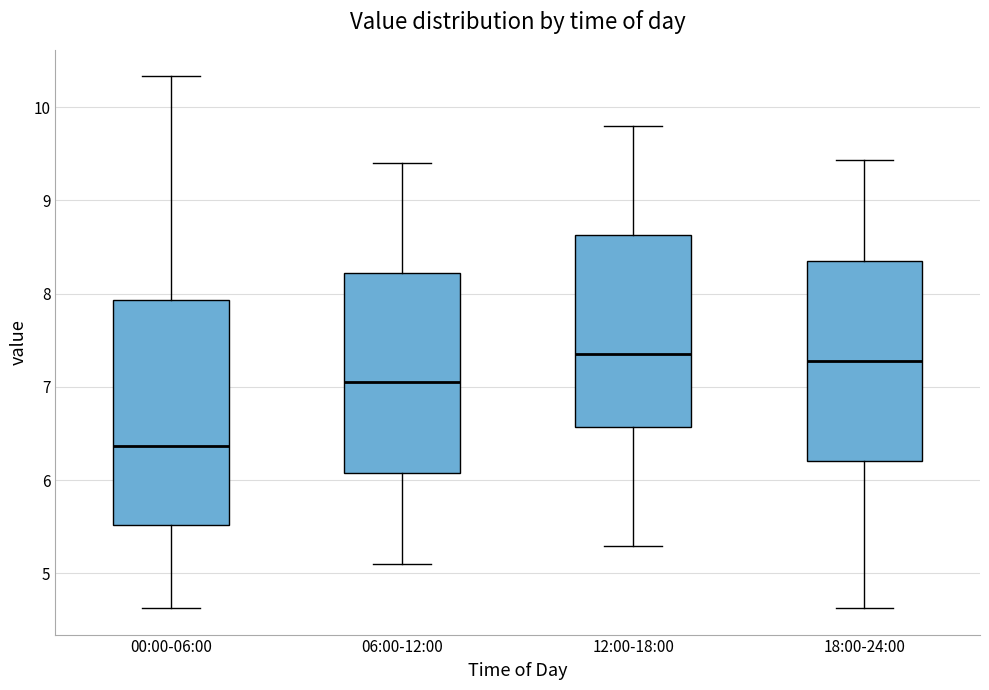

Where is the lower edge of the box for 12:00-18:00 on the y-axis? The values are not printed on the chart, so give them approximately, as read against the axis.

6.6